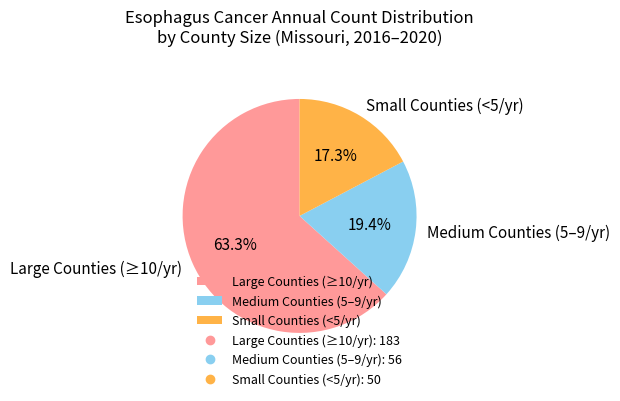

Which slice is the largest?

Large Counties (≥10/yr)